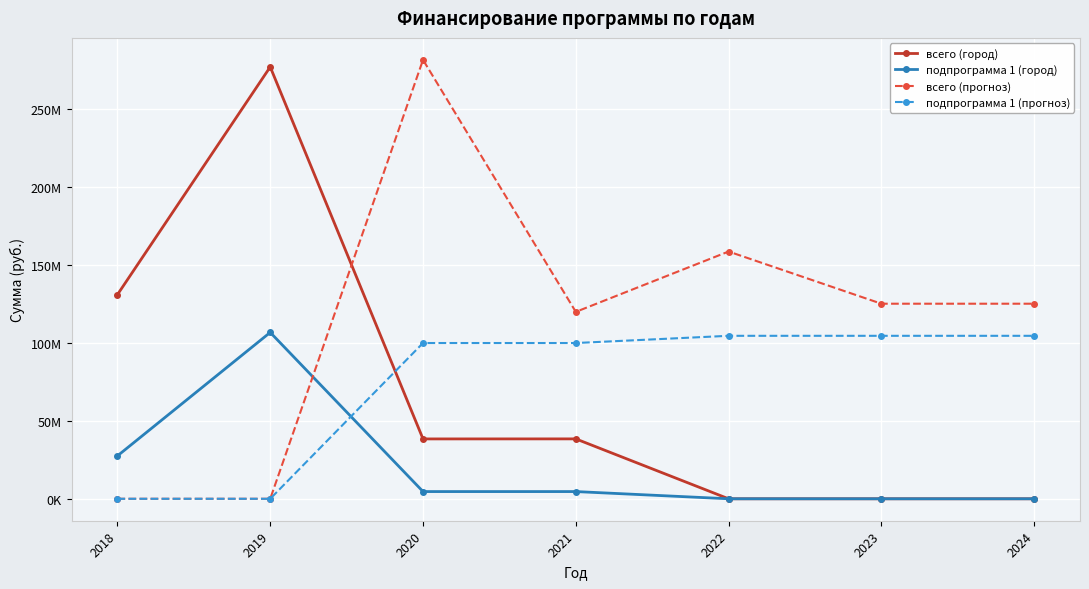

What are all the series names shown in the legend?

всего (город), подпрограмма 1 (город), всего (прогноз), подпрограмма 1 (прогноз)